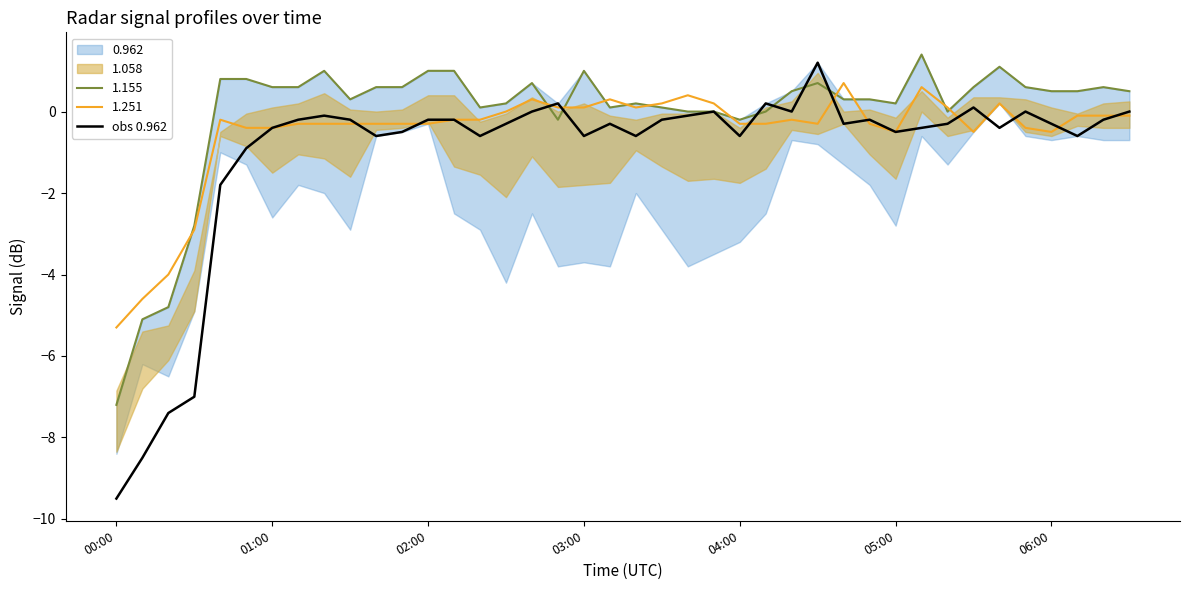

How many values are below 0?

31